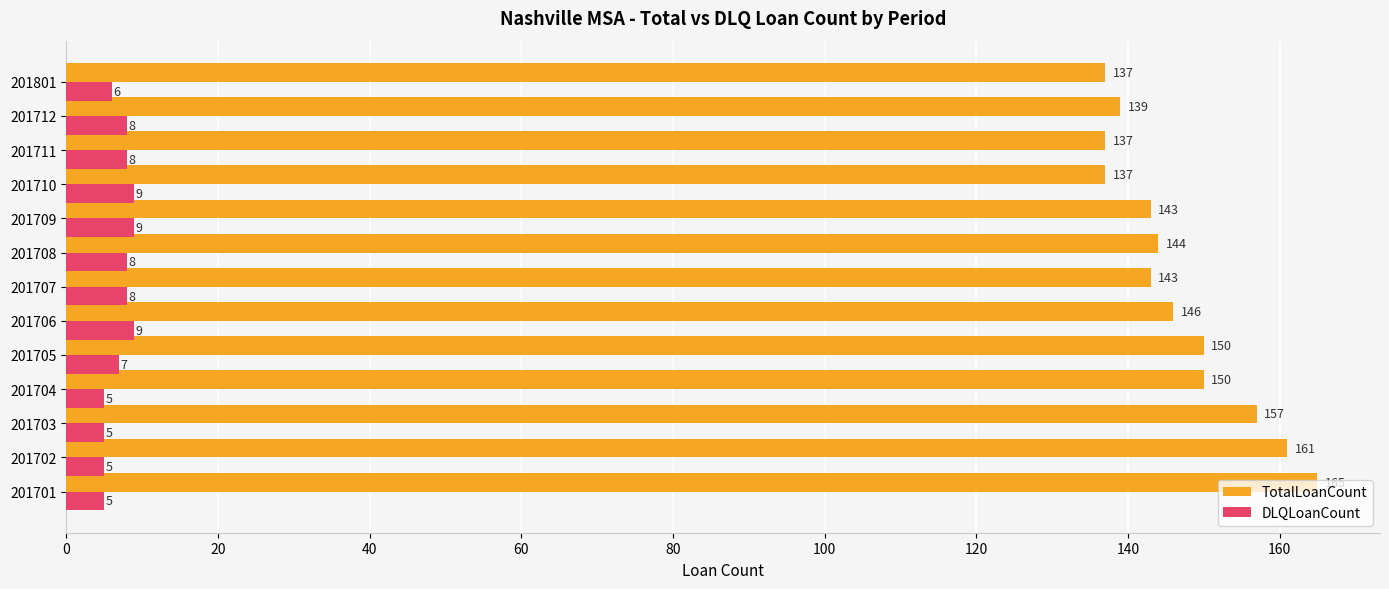

List the series in order of their peak value, lowest first.

DLQLoanCount, TotalLoanCount